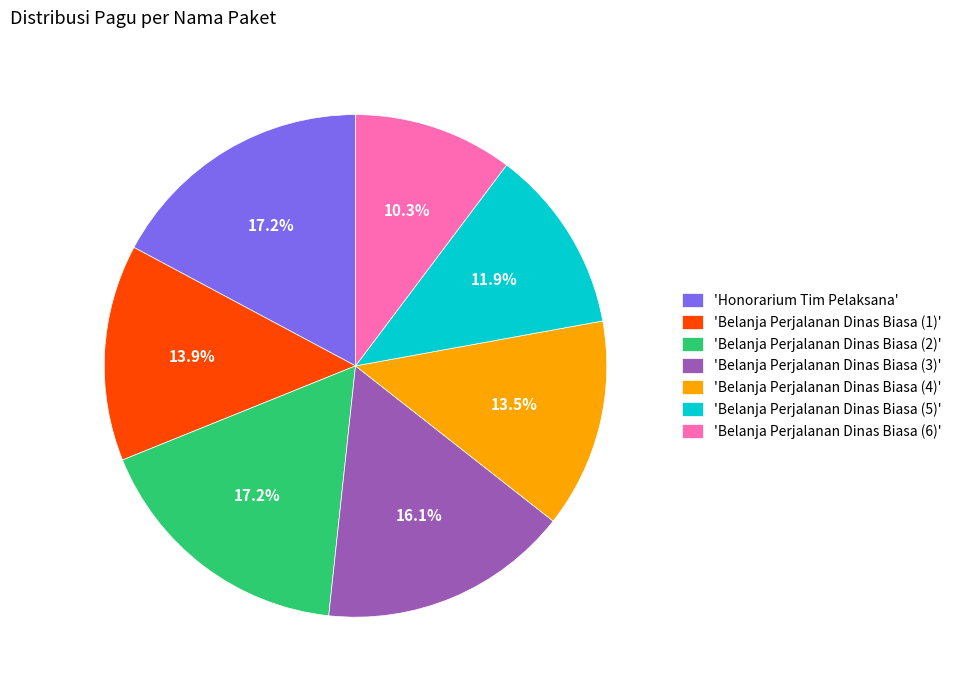

Approximately how many times larger is the value at 'Belanja Perjalanan Dinas Biasa (6)' compared to 'Belanja Perjalanan Dinas Biasa (3)'?

0.6